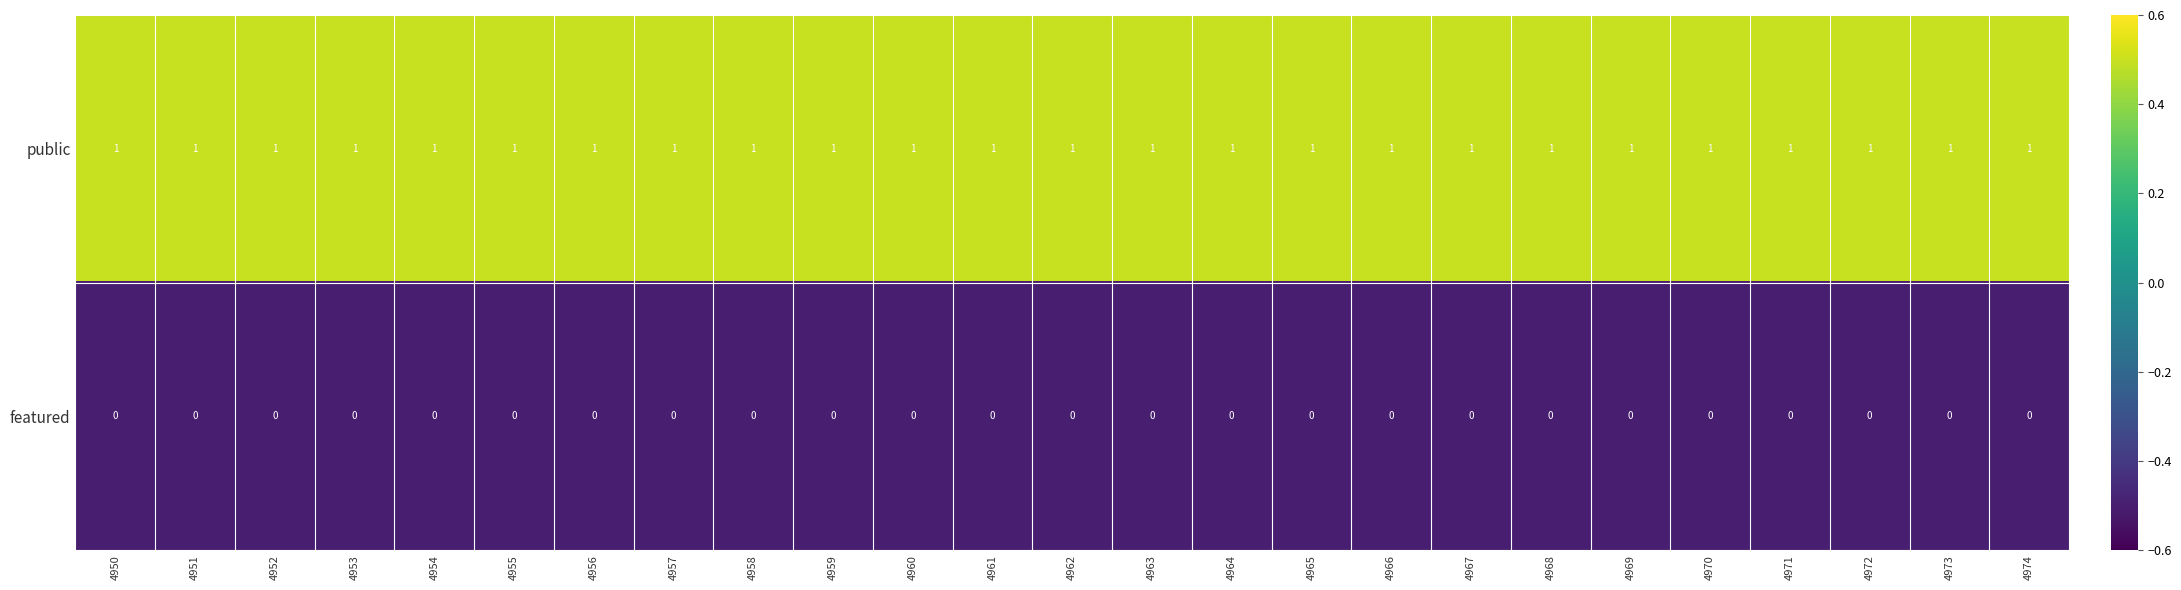

The public series shows 1 at 4974. True or false?

True